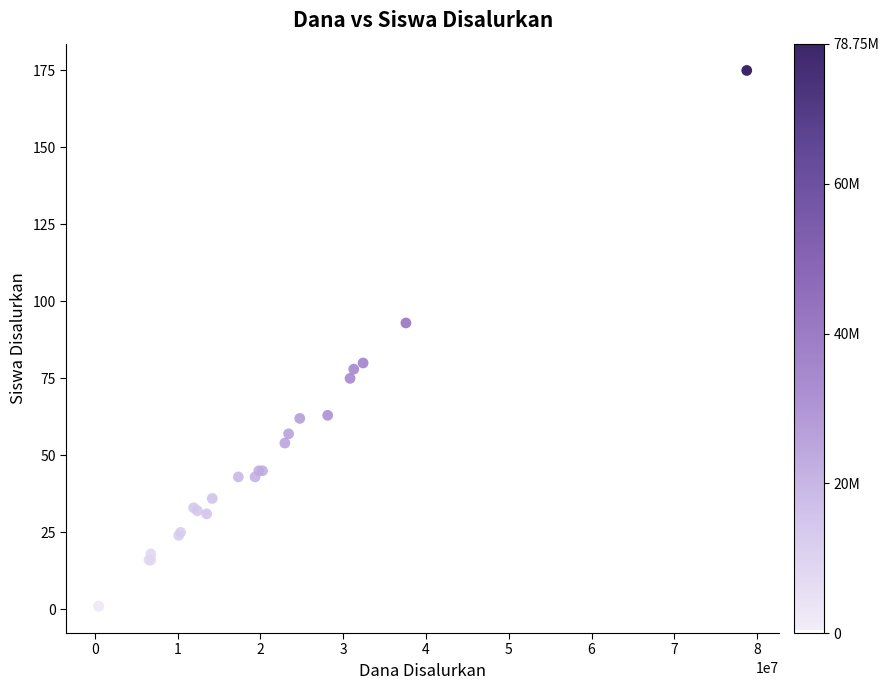

What Y value in the scatter plot is closest to 88?

93